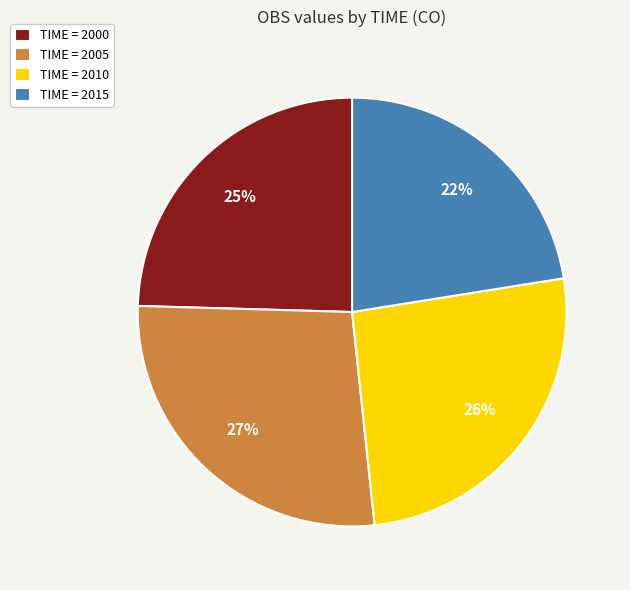

What is the ratio of the value at TIME = 2005 to the value at TIME = 2000?

1.1